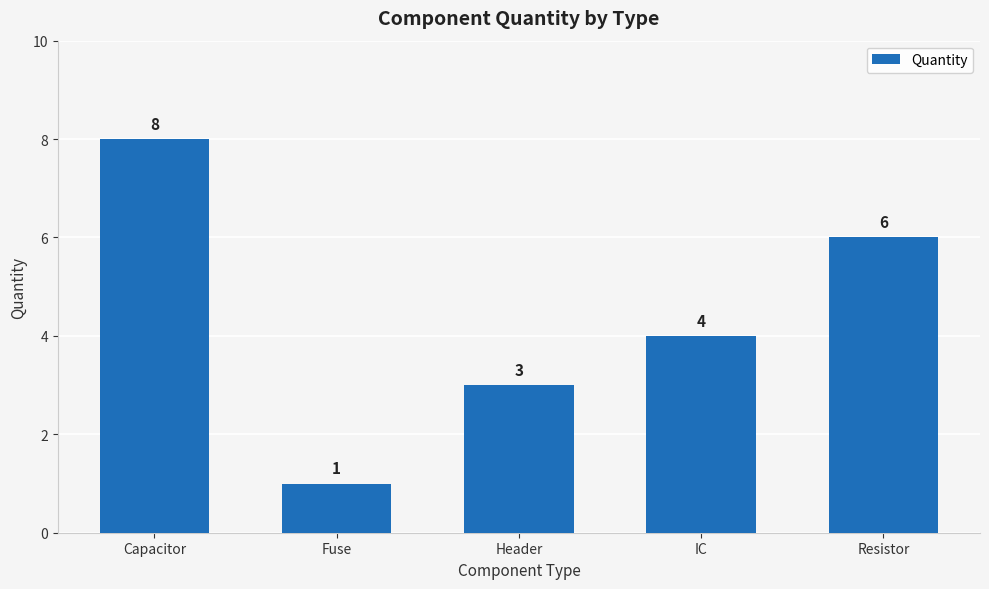

What is the greatest value displayed?

8